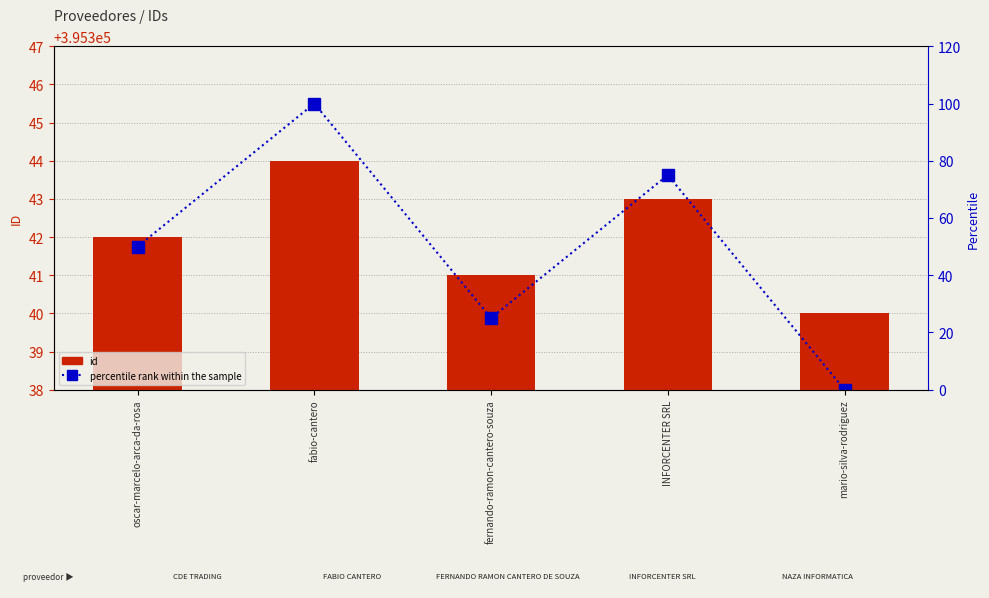

What are all the series names shown in the legend?

id, percentile rank within the sample